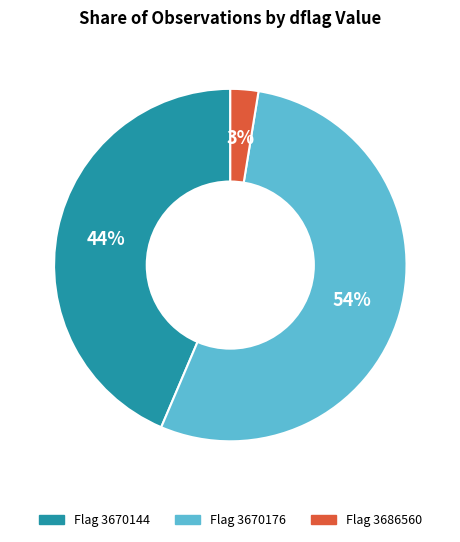

Is there any slice that represents more than half of the pie?

Yes